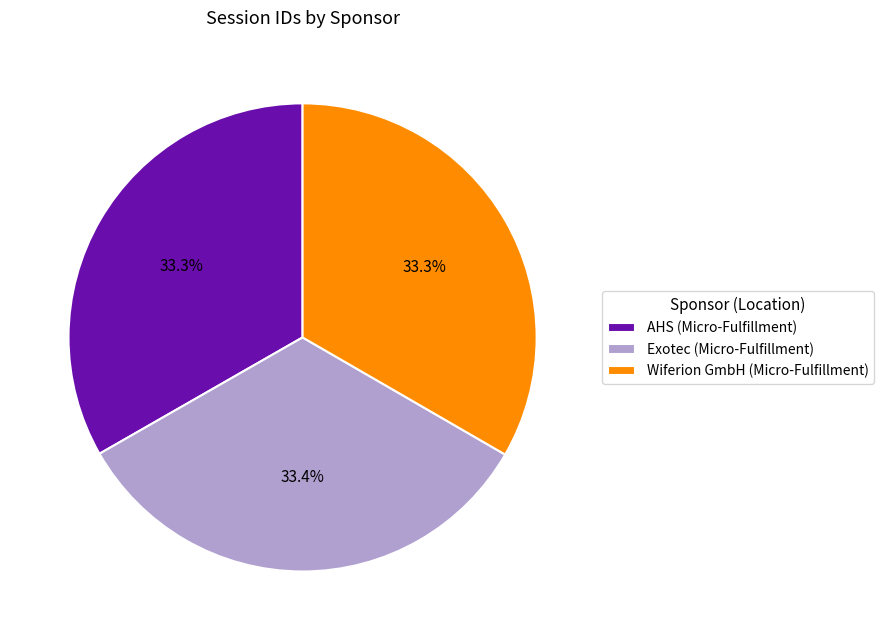

What is the total percentage of Exotec (Micro-Fulfillment) and Wiferion GmbH (Micro-Fulfillment)?

66.7%